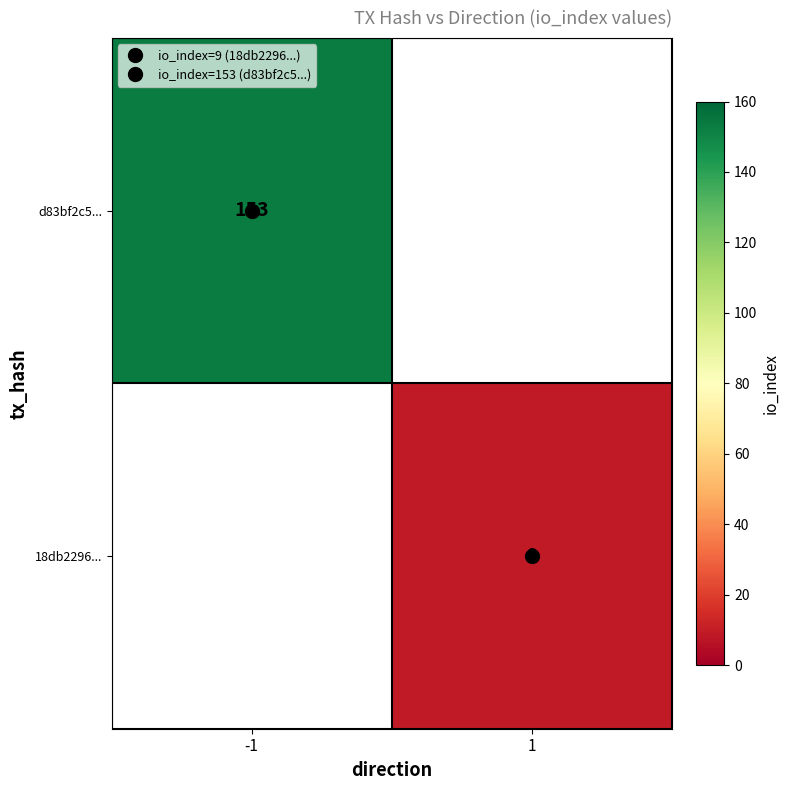

What is the smallest value displayed?

9.0